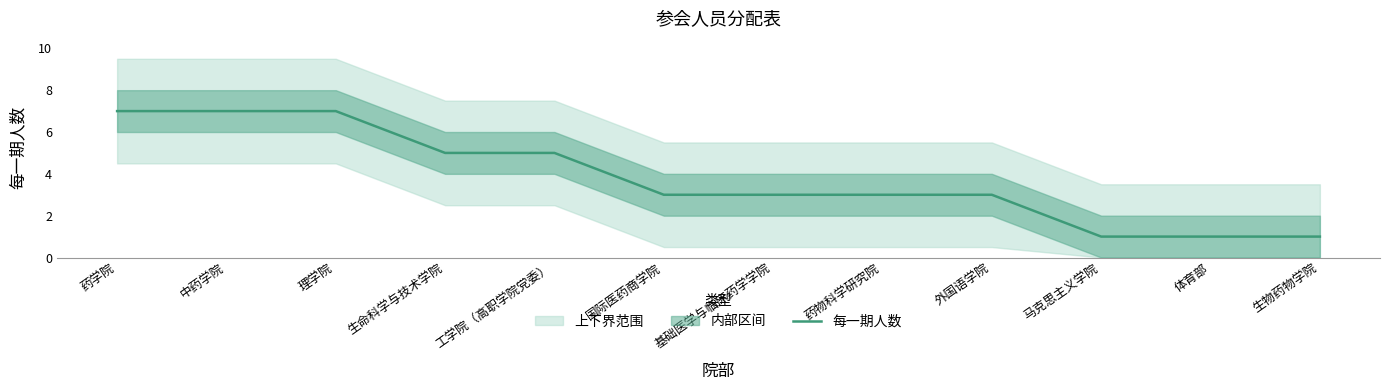

Between 外国语学院 and 生物药物学院, which is larger?

外国语学院